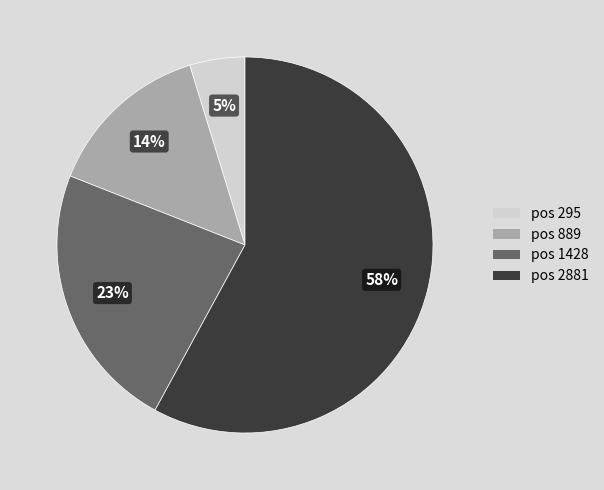

Count the number of slices in the pie.

4